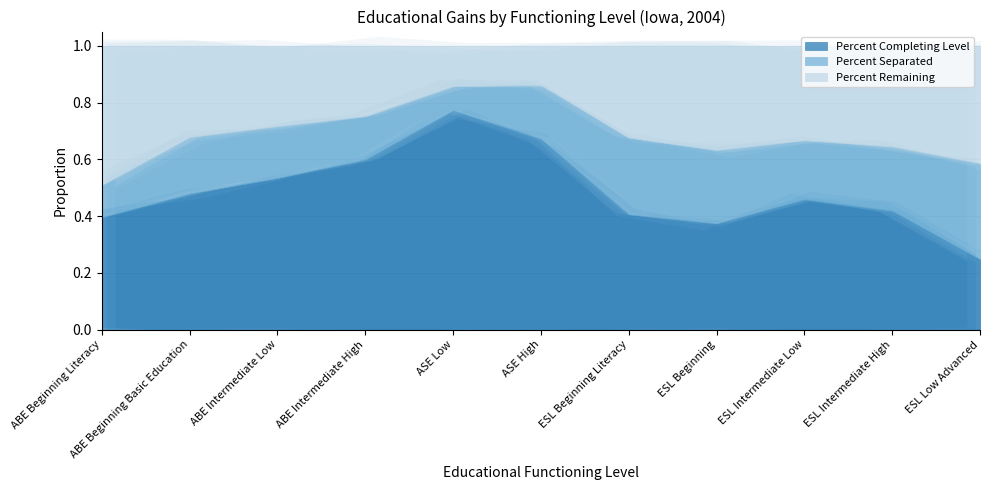

The value of Percent Remaining at ESL Low Advanced is 0.4. True or false?

True